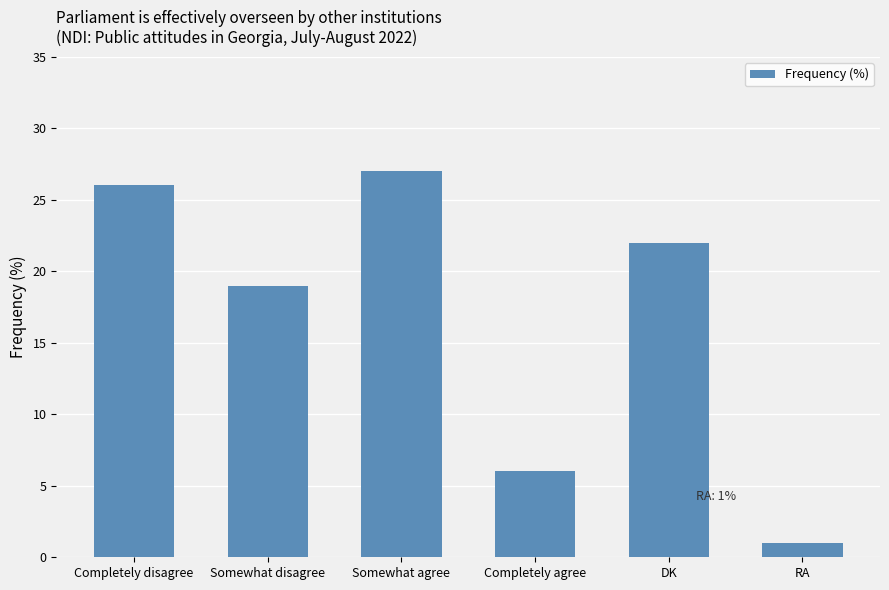

Reading left to right, extract all data points from this chart.

Completely disagree=26	Somewhat disagree=19	Somewhat agree=27	Completely agree=6	DK=22	RA=1